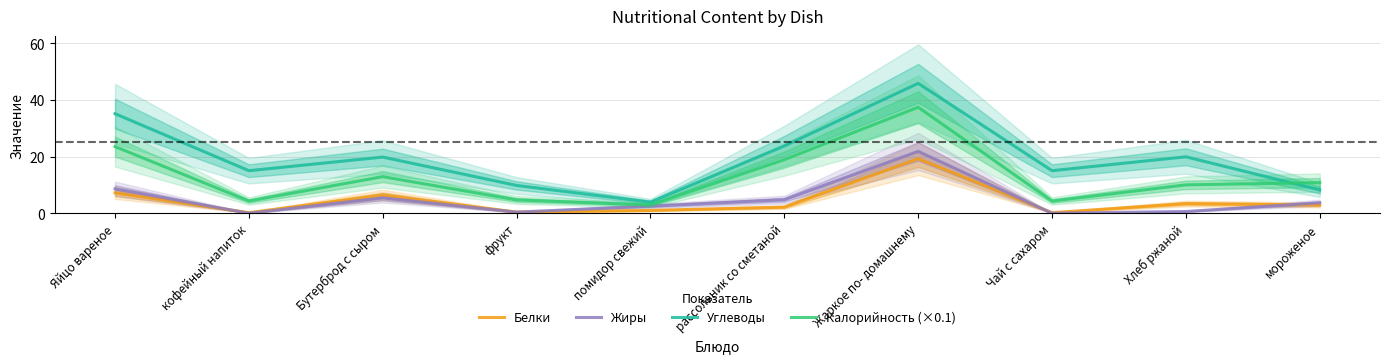

What is the approximate value of Углеводы at Хлеб ржаной?

19.9